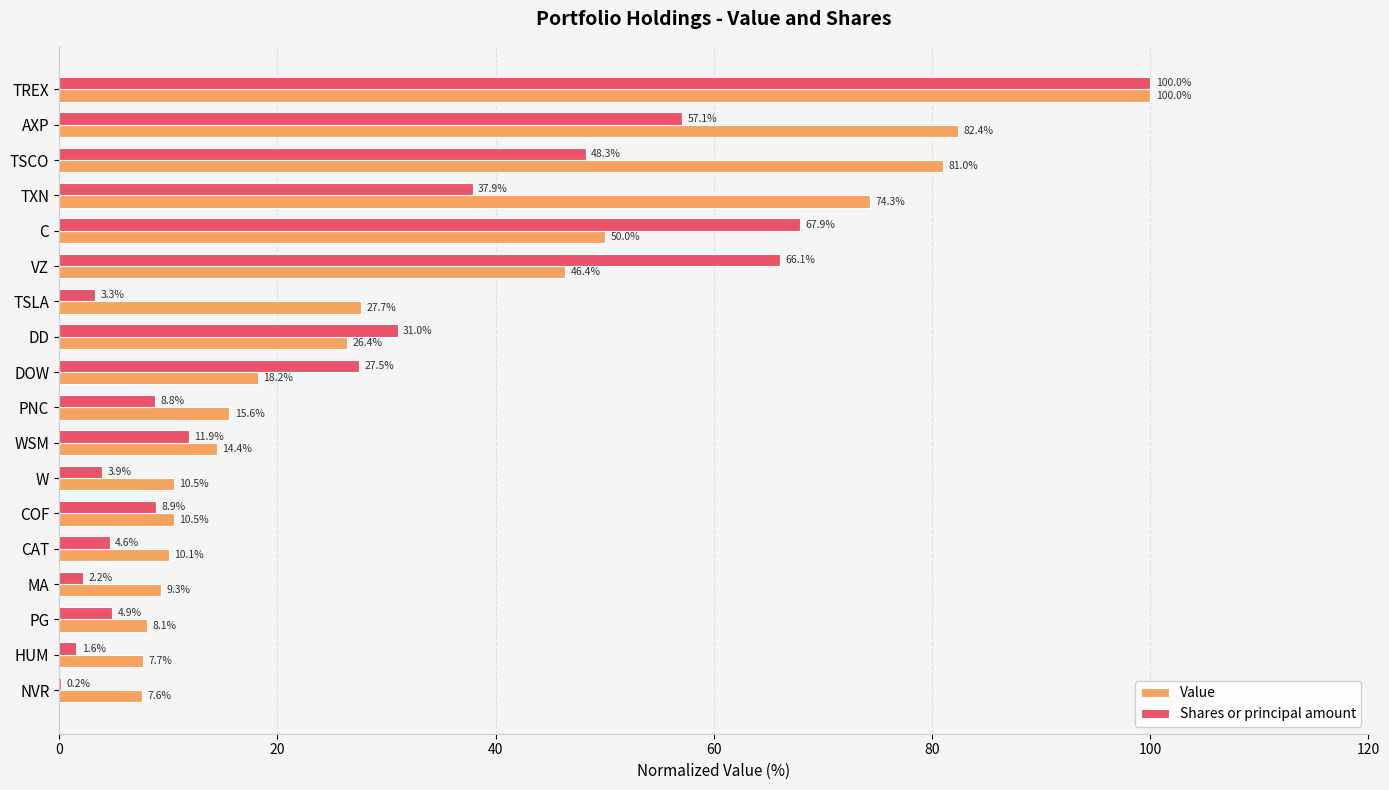

What are all the series names shown in the legend?

Value, Shares or principal amount